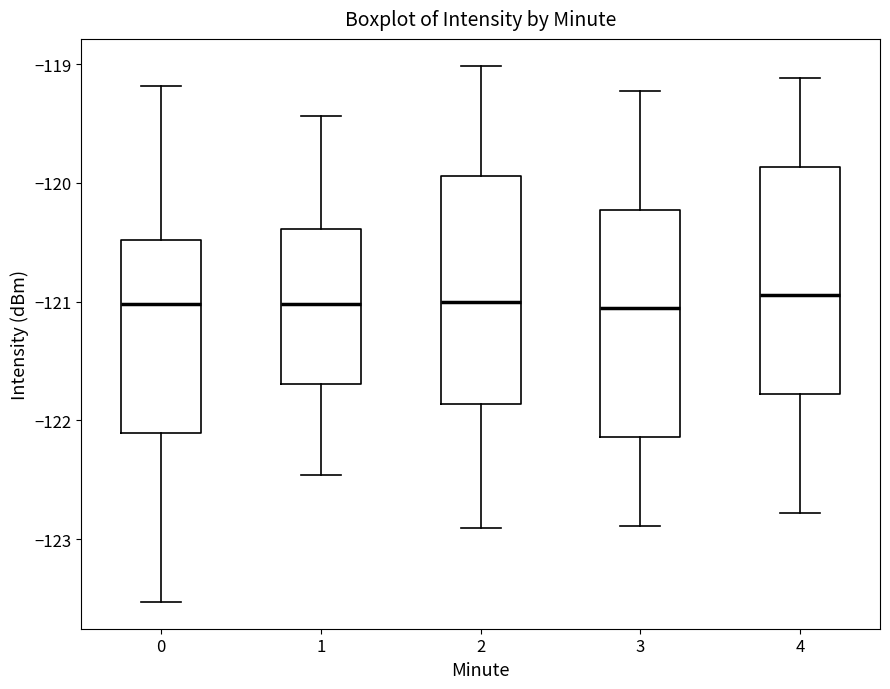

Where is the lower edge of the box at x = 1 on the y-axis? The values are not printed on the chart, so give them approximately, as read against the axis.

-121.7